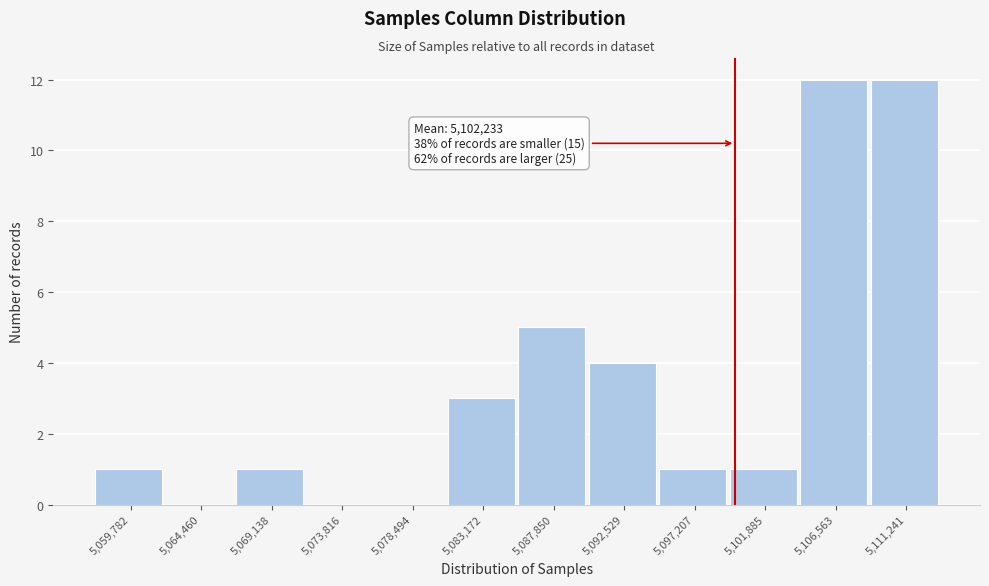

Reading left to right, transcribe all the data shown in this chart.

5,059,782=1	5,064,460=0	5,069,138=1	5,073,816=0	5,078,494=0	5,083,172=3	5,087,850=5	5,092,529=4	5,097,207=1	5,101,885=1	5,106,563=12	5,111,241=12